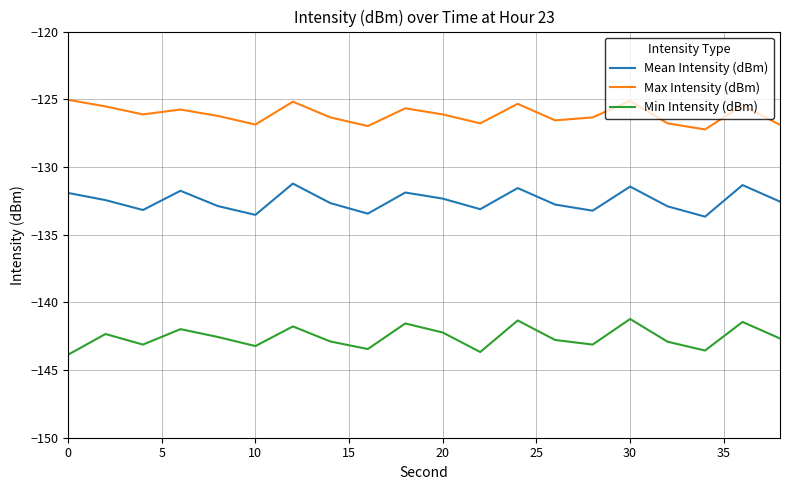

Which series has the largest total across all categories?

Max Intensity (dBm)